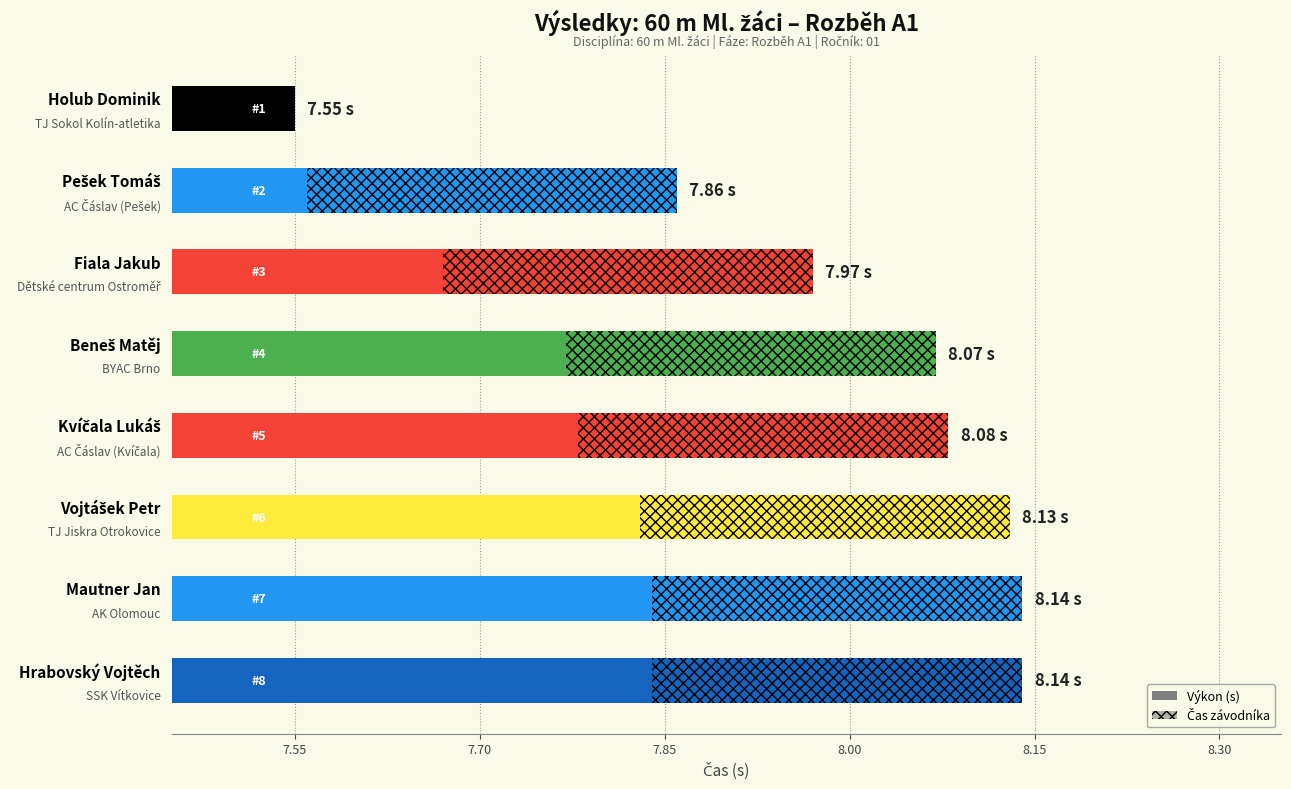

The value at 8.00 is 4.1. True or false?

False